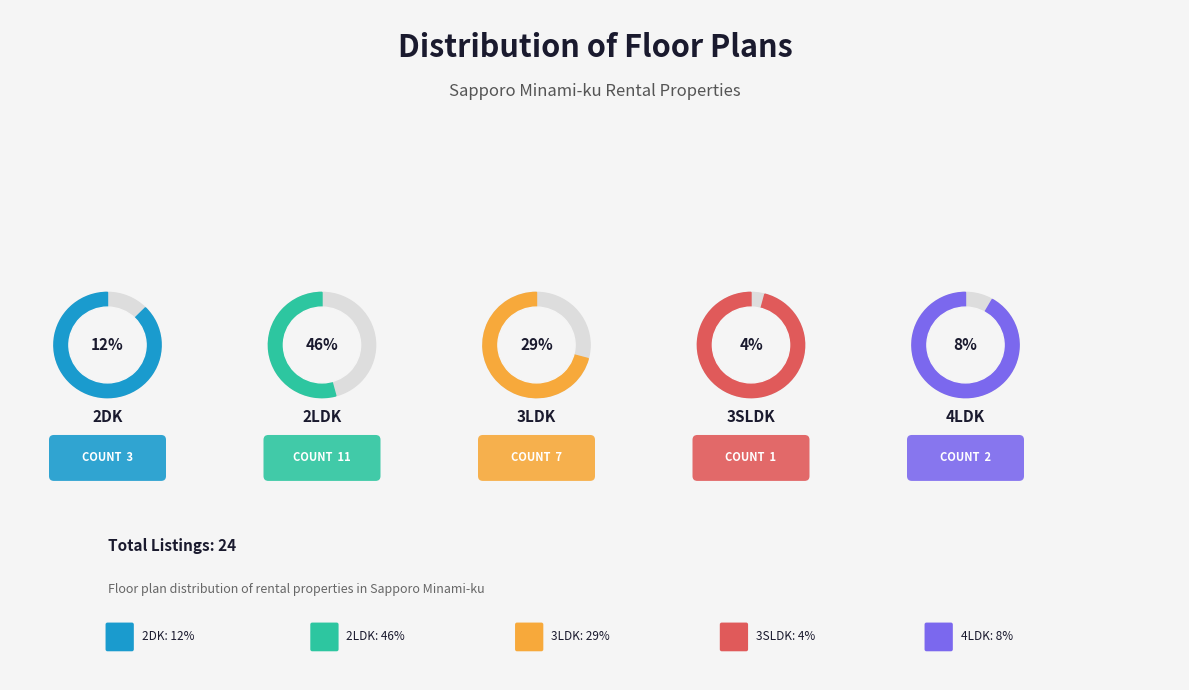

Is there any slice that represents more than half of the pie?

No